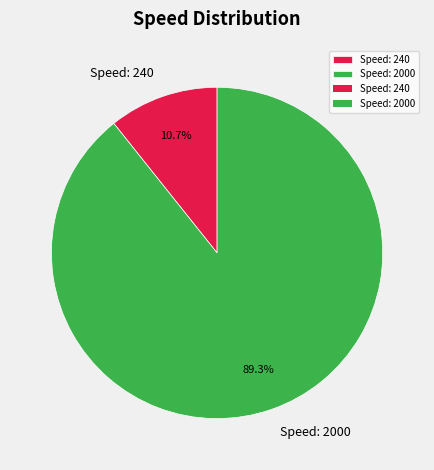

Count the number of slices in the pie.

2